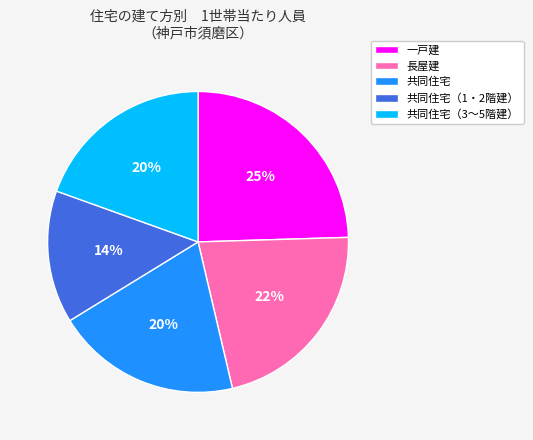

Do 長屋建 and 一戸建 together represent more than half of the pie?

No